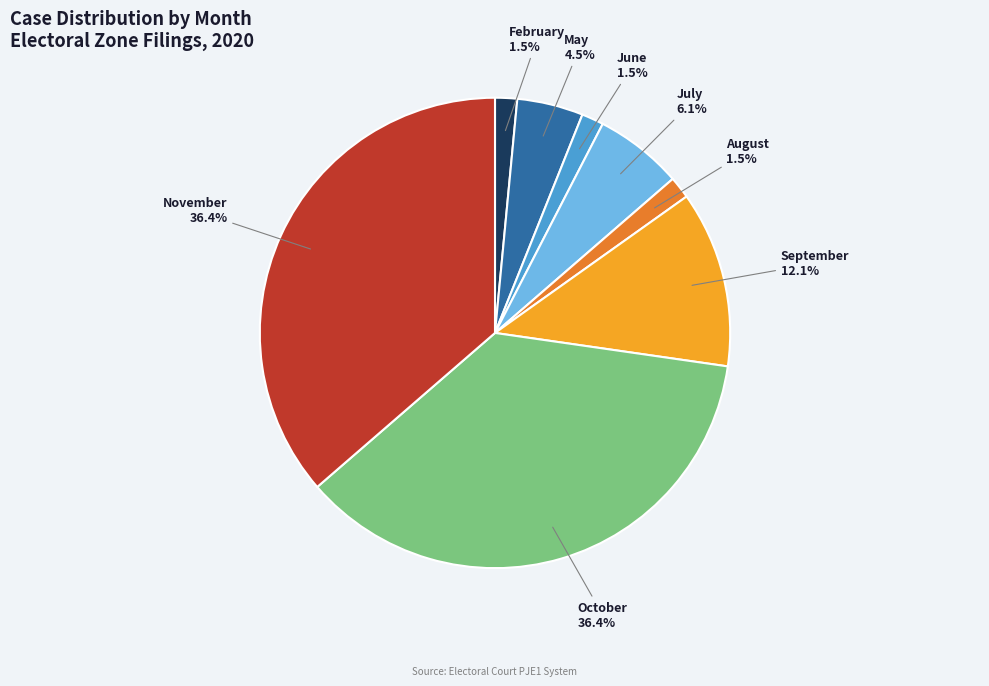

How many segments does this pie chart have?

8